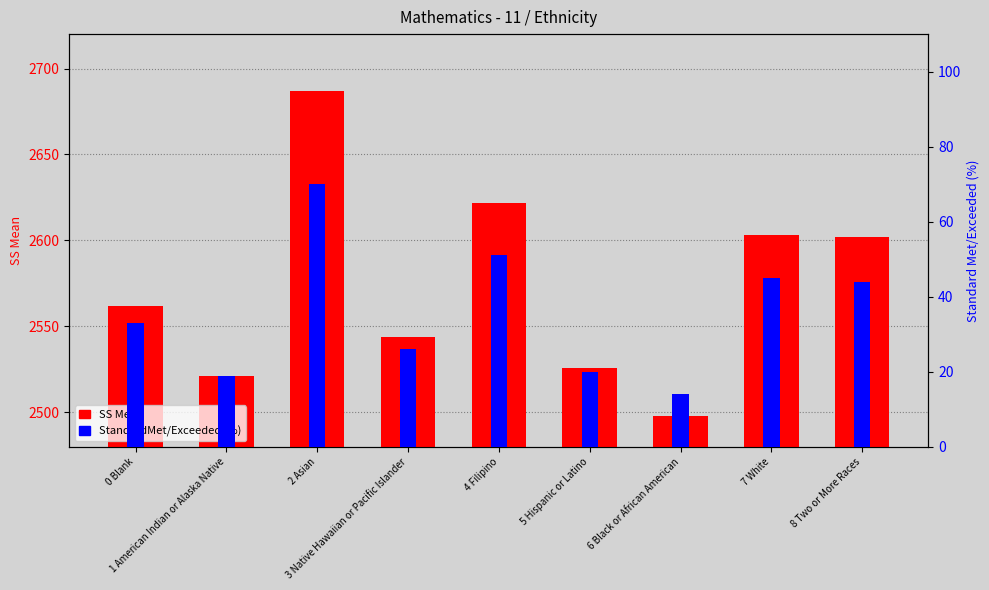

What is the label of the 8th bar from the left?

7 White